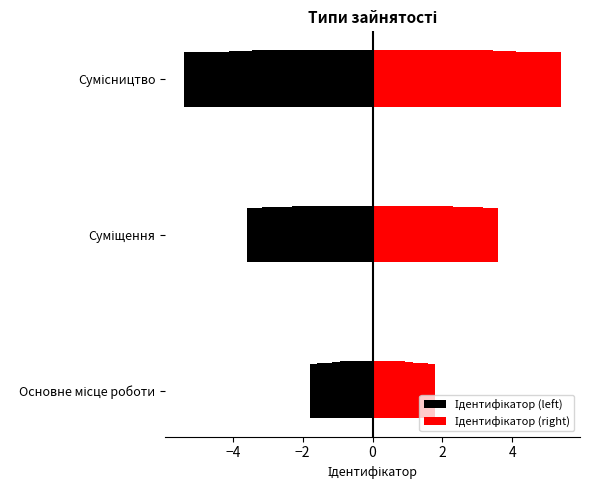

List the series in order of their peak value, highest first.

Ідентифікатор (right), Ідентифікатор (left)